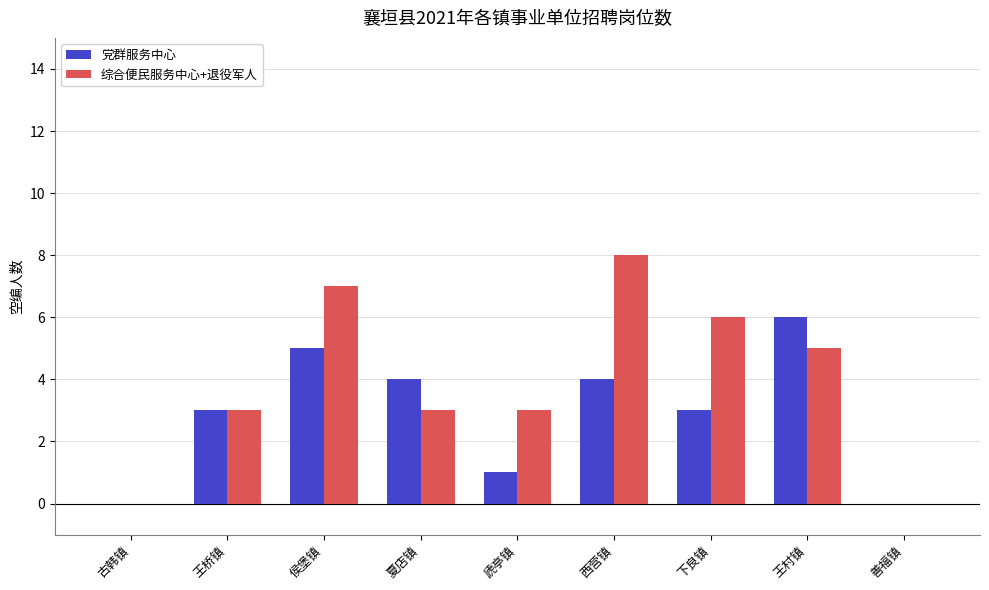

Is it true that 综合便民服务中心+退役军人 equals 1 at 下良镇?

False